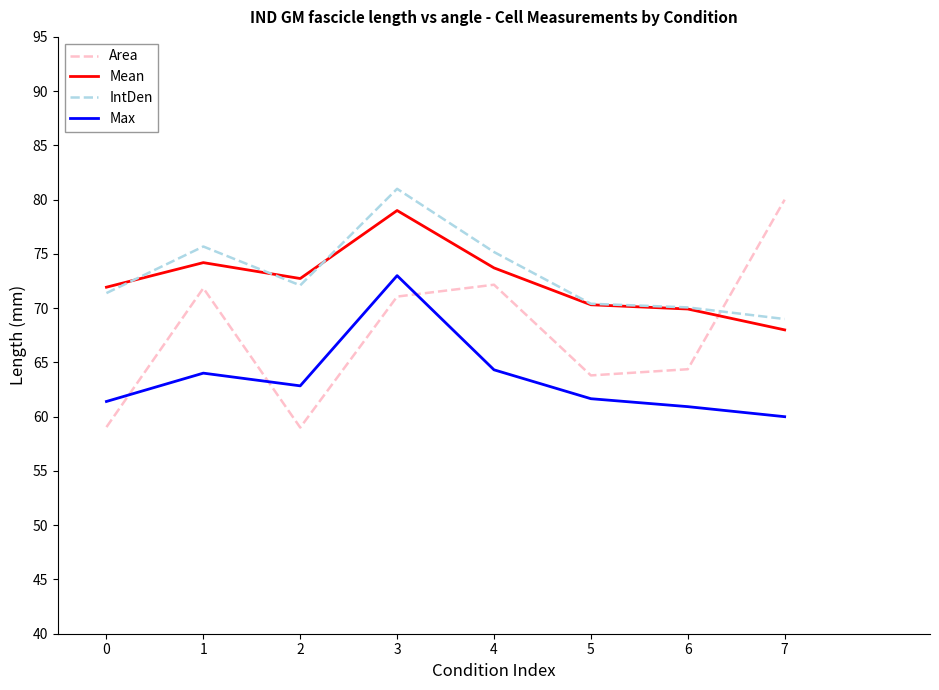

The Max series shows 37.6 at 1. True or false?

False